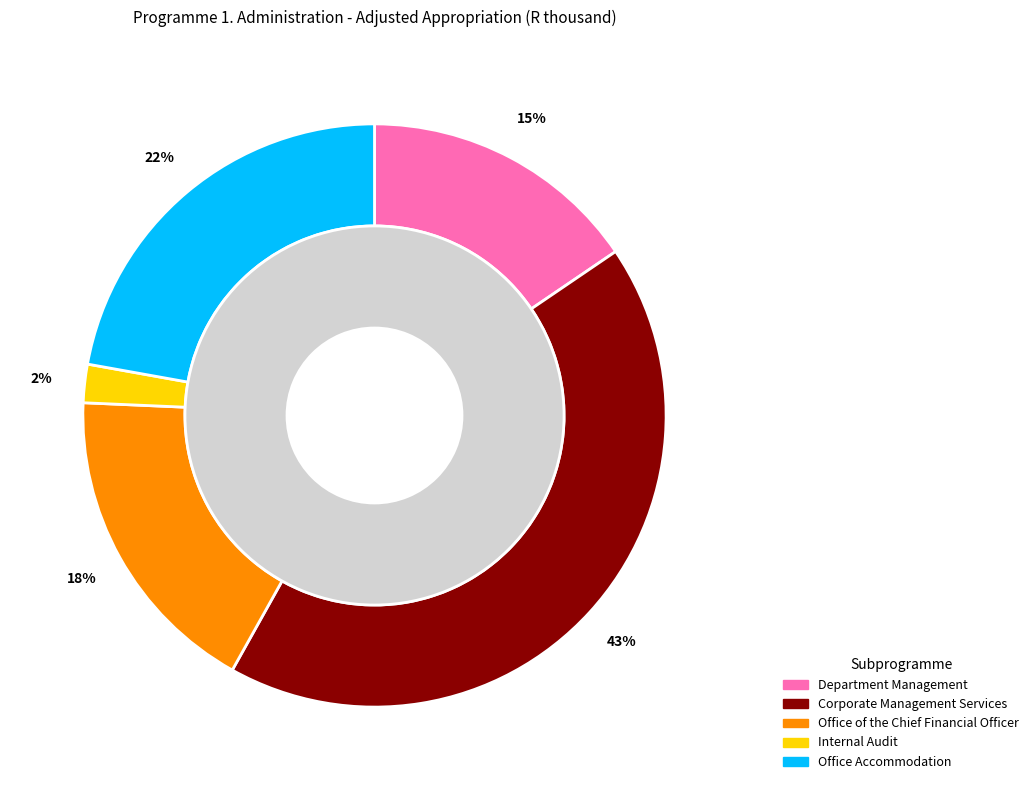

Is it true that Internal Audit is 2% of the pie?

True